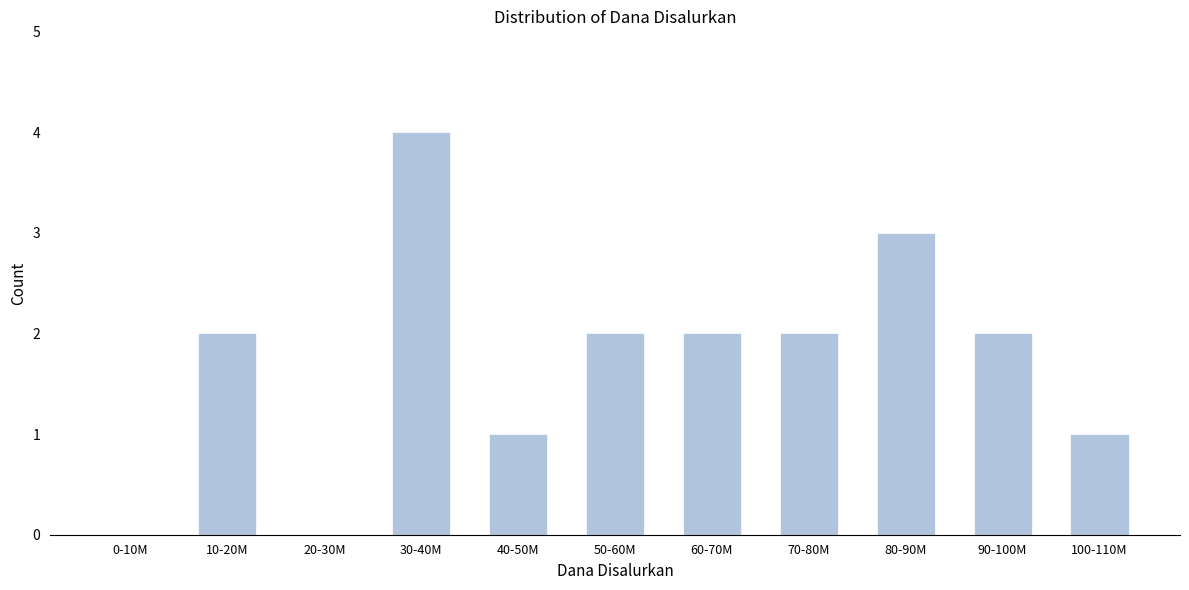

Reading right to left, list all the values displayed in this chart.

100-110M=1	90-100M=2	80-90M=3	70-80M=2	60-70M=2	50-60M=2	40-50M=1	30-40M=4	20-30M=0	10-20M=2	0-10M=0